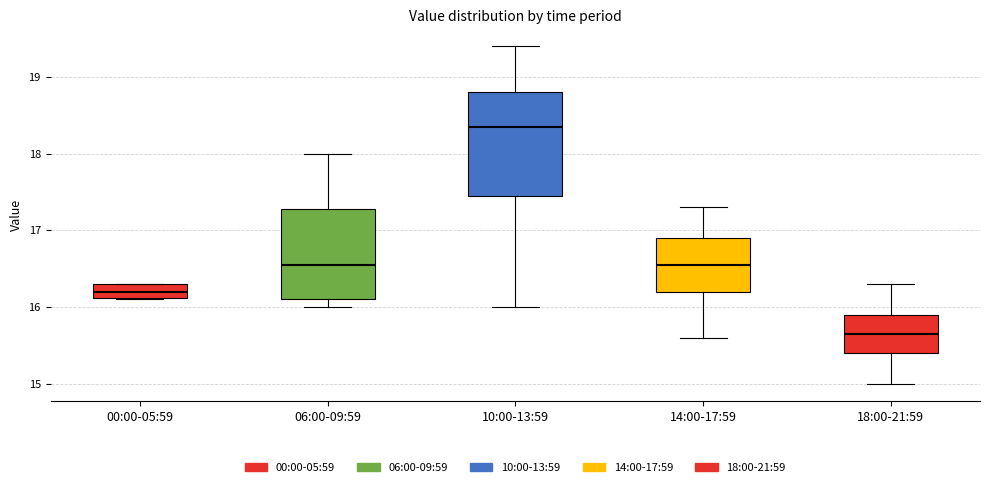

Reading left to right, read every box against the y-axis: the position of its median line, the range the box covers, and the ends of its whiskers. The values are not printed on the chart, so give them approximately, as read against the axis.

00:00-05:59: median 16.2, box 16.1 to 16.3, whiskers 16.1 to 16.3
06:00-09:59: median 16.6, box 16.1 to 17.3, whiskers 16.0 to 18.0
10:00-13:59: median 18.4, box 17.5 to 18.8, whiskers 16.0 to 19.4
14:00-17:59: median 16.6, box 16.2 to 16.9, whiskers 15.6 to 17.3
18:00-21:59: median 15.7, box 15.4 to 15.9, whiskers 15.0 to 16.3